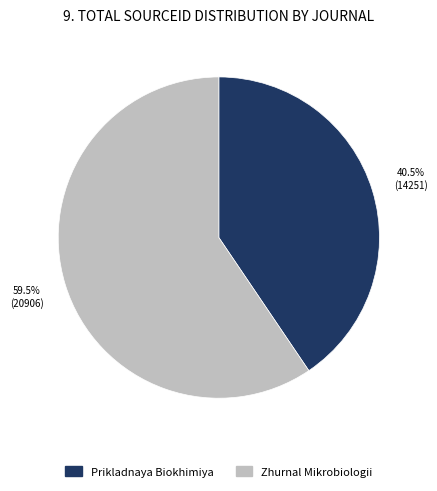

Is there a majority slice in this chart?

Yes